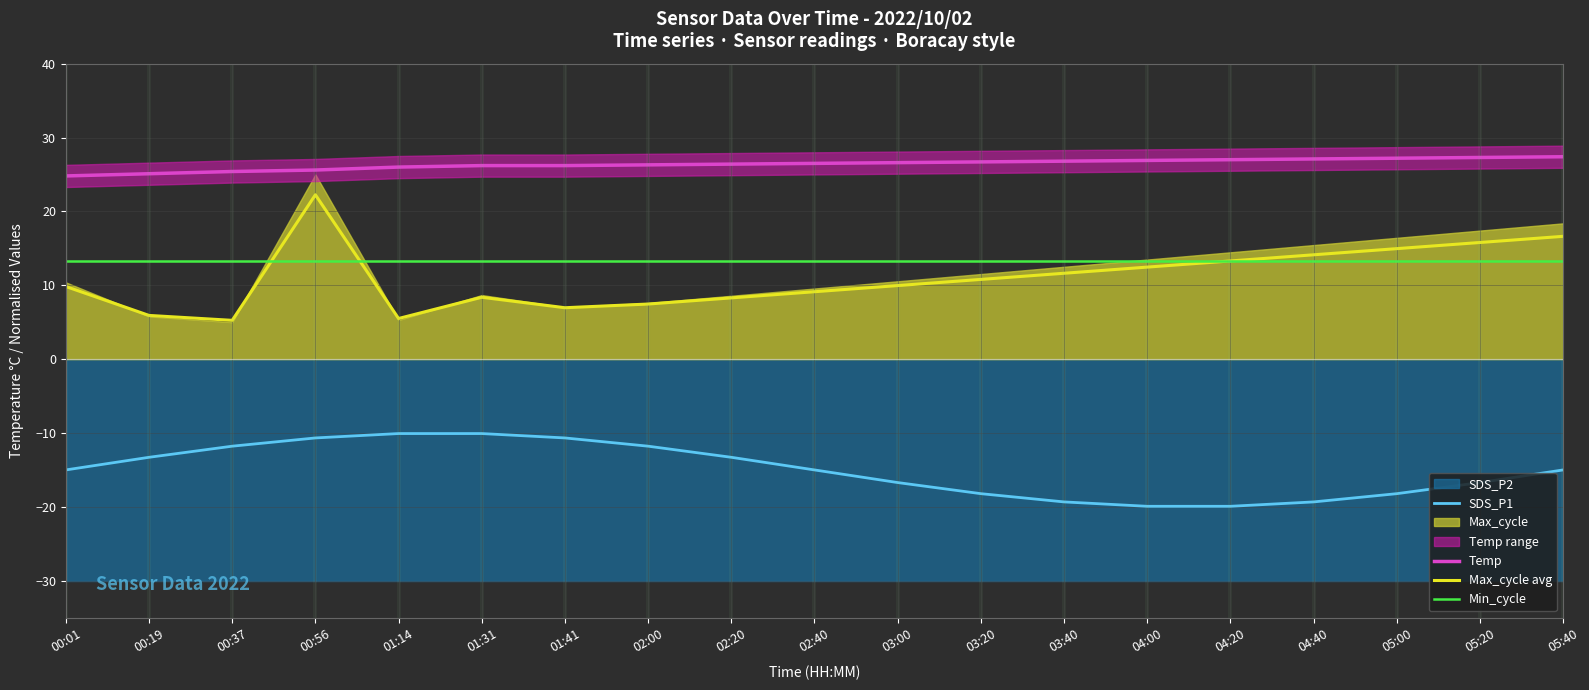

Read the Temp value at 00:56.

25.6